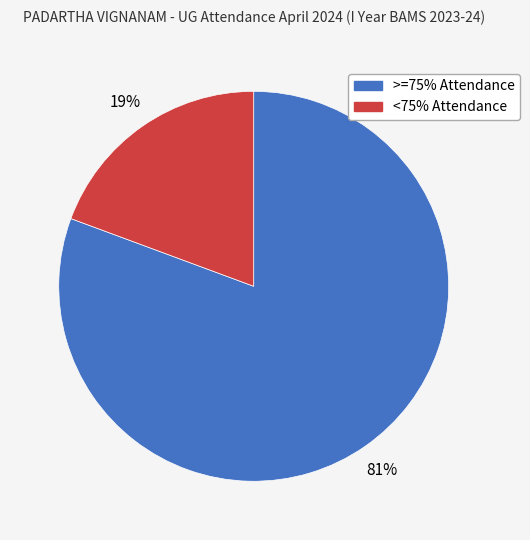

Which has a higher value, >=75% Attendance or <75% Attendance?

>=75% Attendance